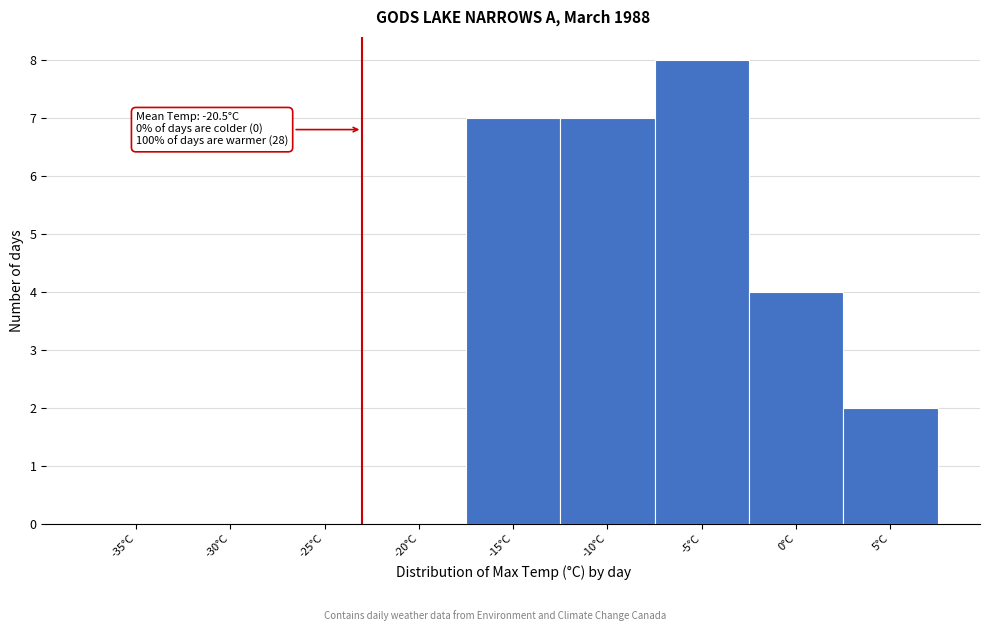

Reading right to left, extract all data points from this chart.

5°C=2	0°C=4	-5°C=8	-10°C=7	-15°C=7	-20°C=0	-25°C=0	-30°C=0	-35°C=0